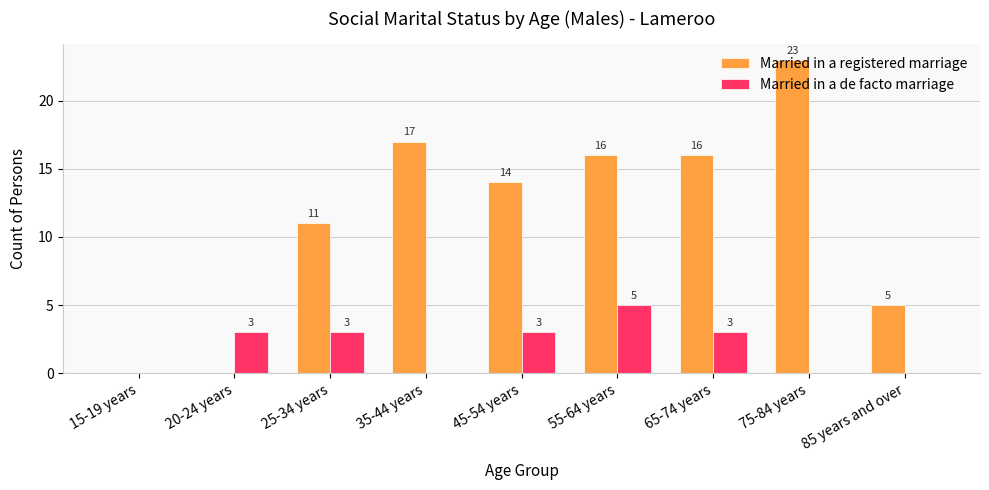

Which category has the highest value in the Married in a registered marriage series?

75-84 years